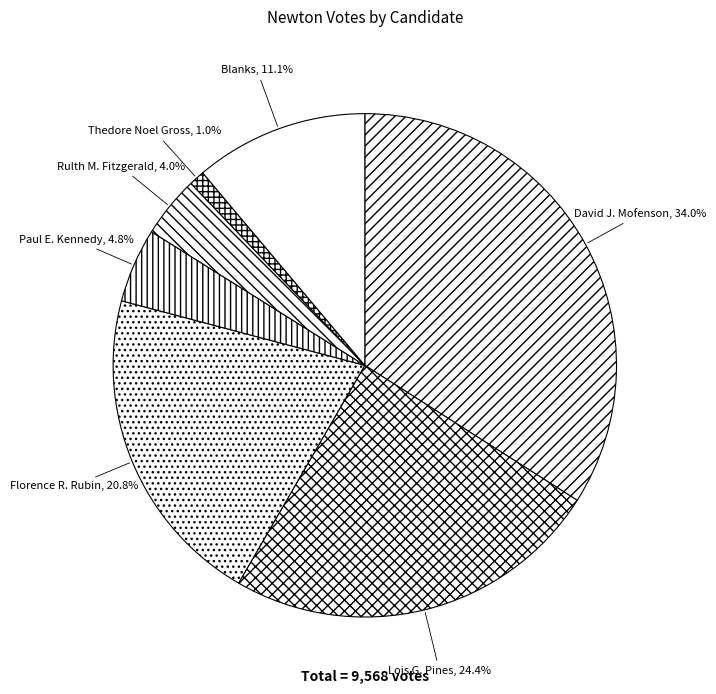

Which category has the biggest portion of the pie?

David J. Mofenson